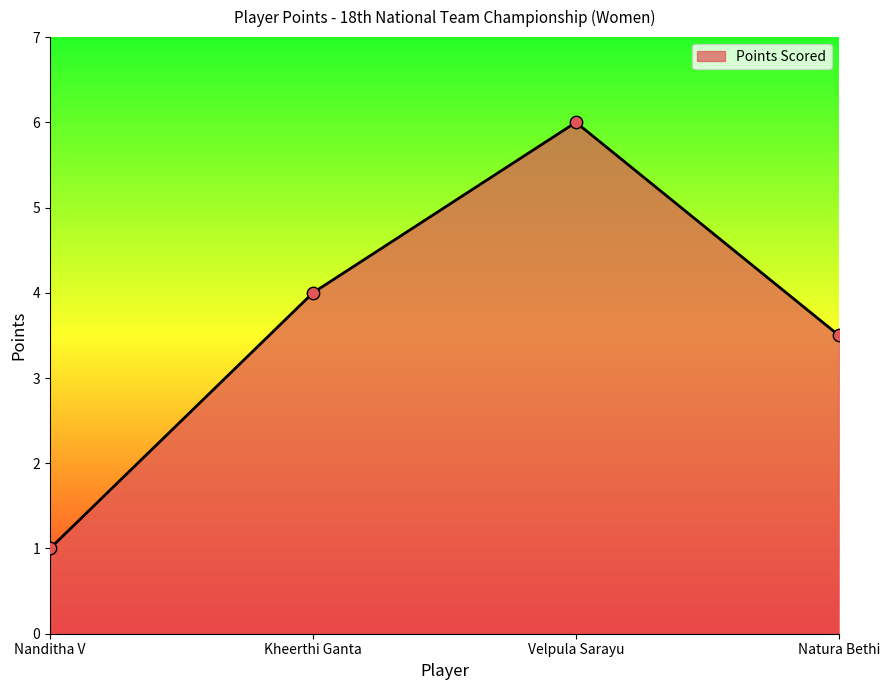

What is the change in value from Nanditha V to Kheerthi Ganta?

+3.0